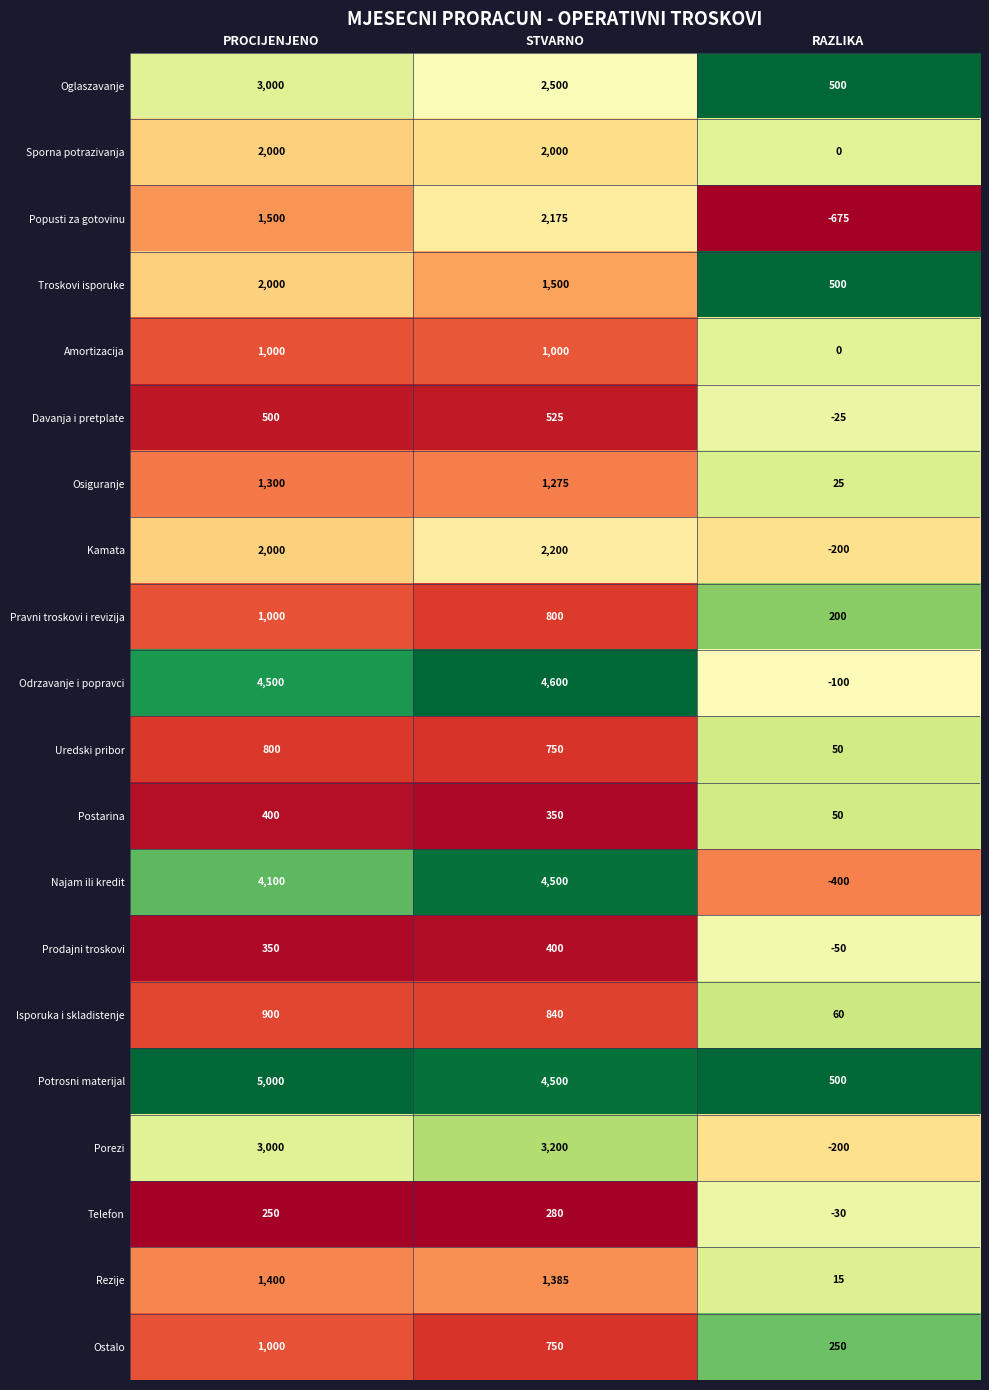

Which series has the widest spread of values?

Najam ili kredit